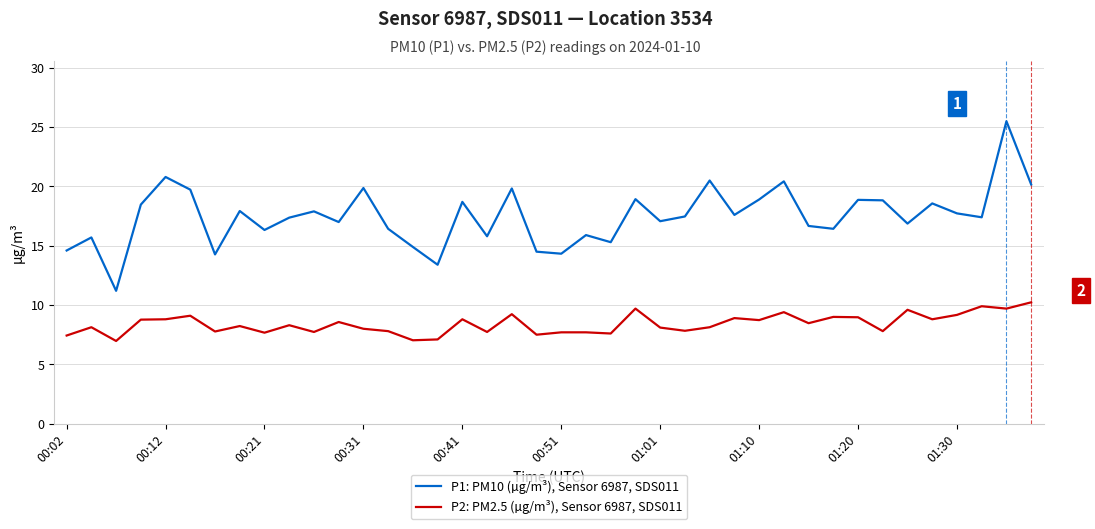

What is the maximum value shown in the chart?

25.5